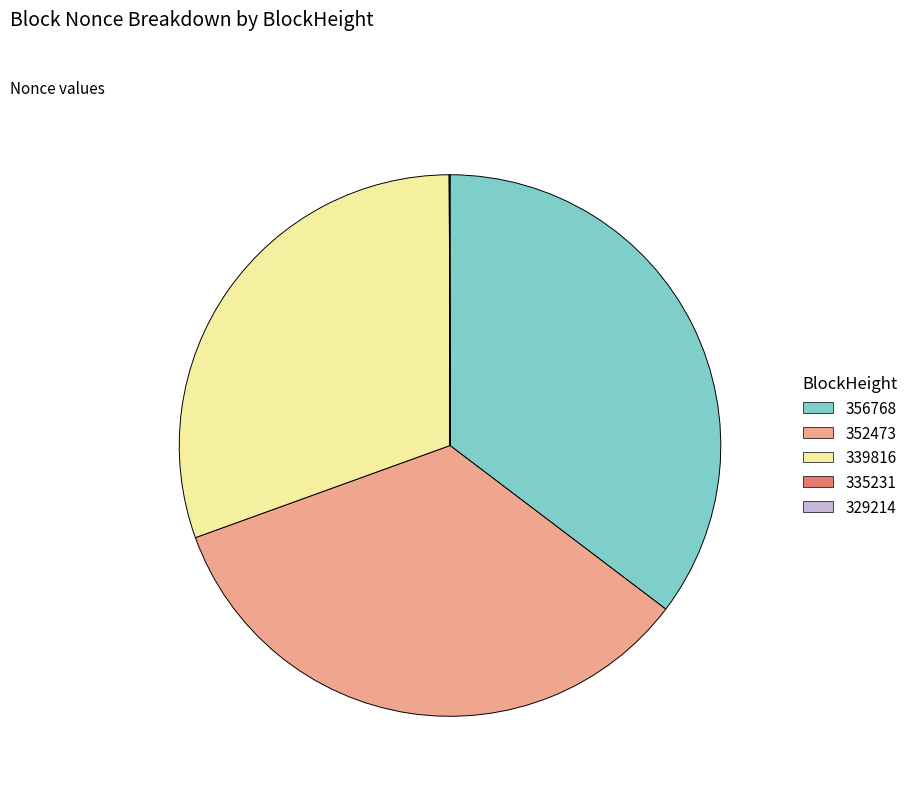

Is there a majority slice in this chart?

No